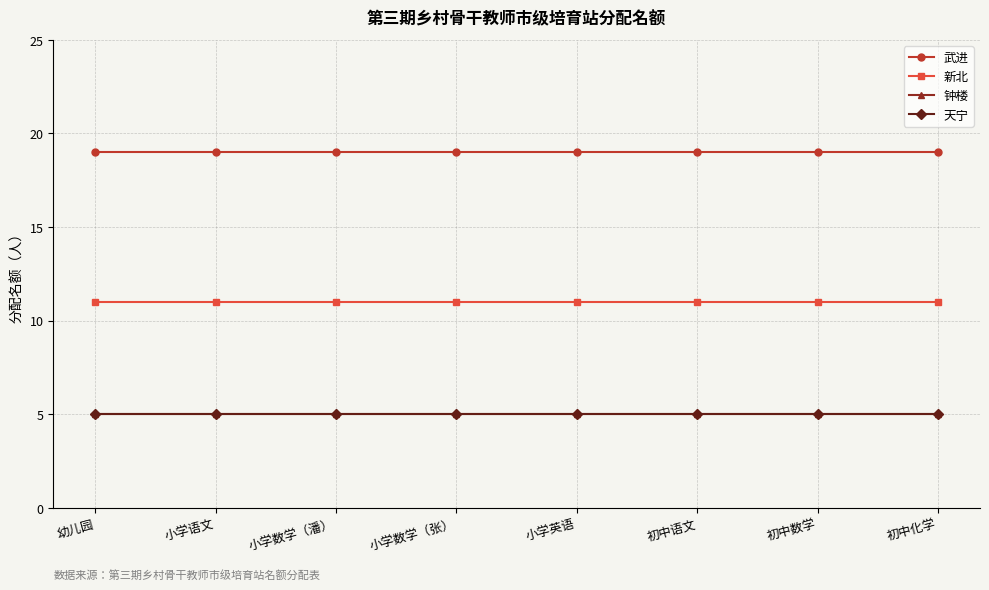

True or false: 武进 and 新北 intersect in this chart.

False